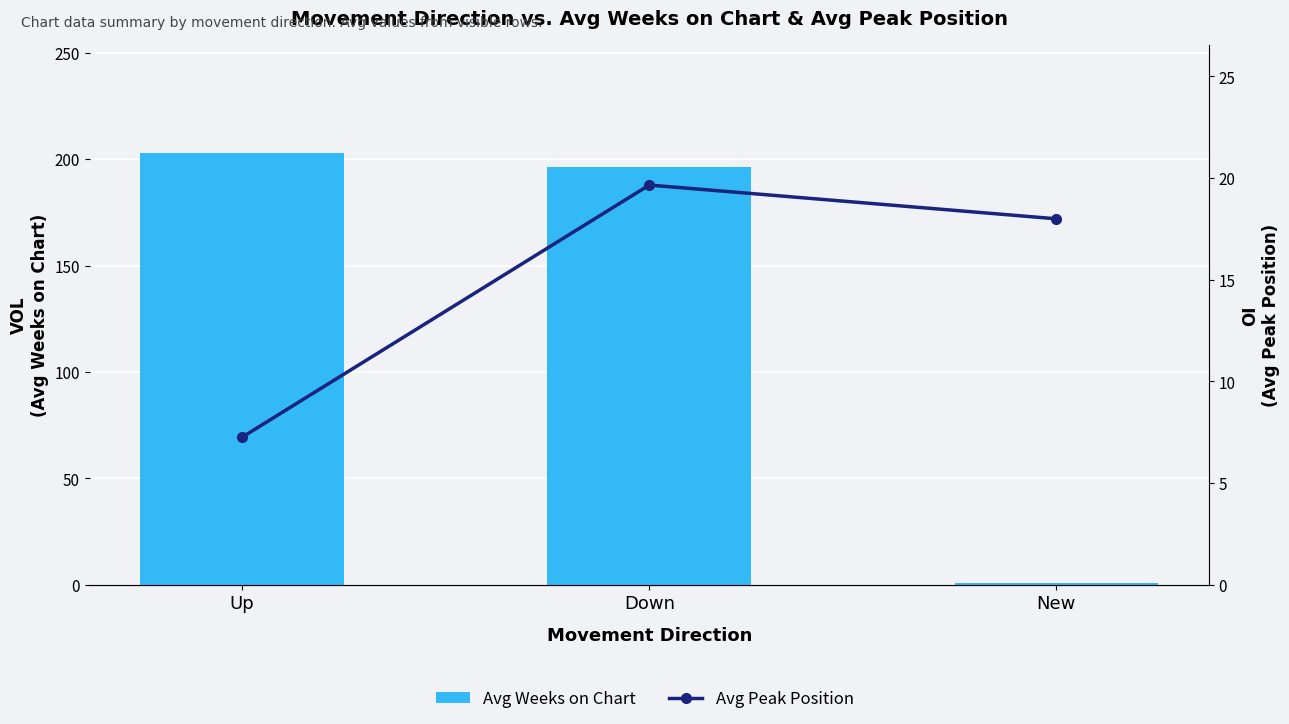

Is it true that Avg Peak Position equals 18.0 at New?

True